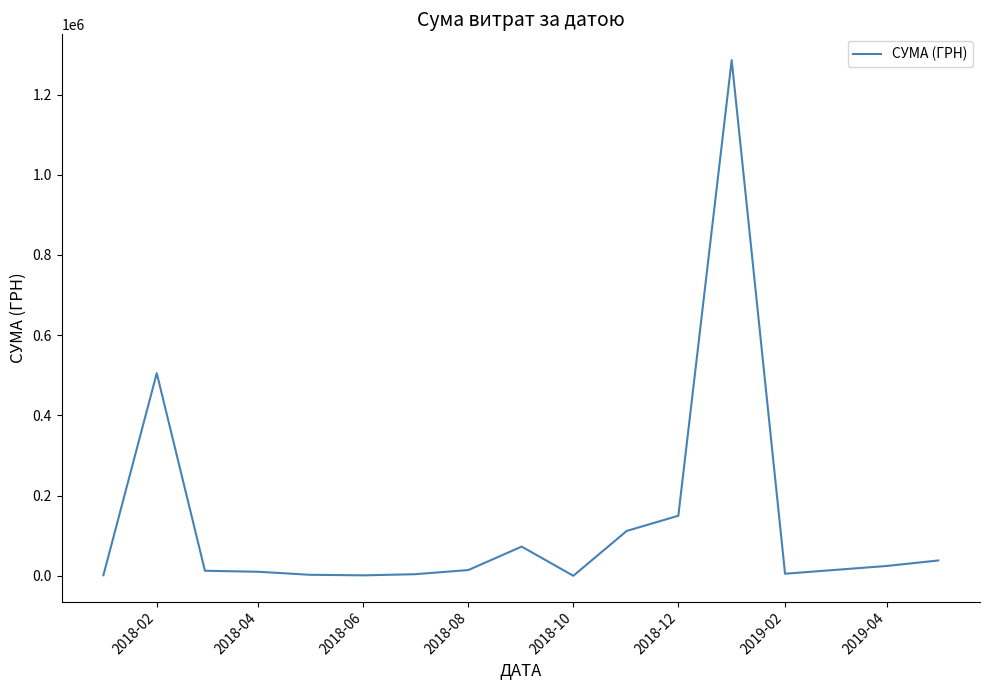

What is the maximum value shown in the chart?

1285754.9